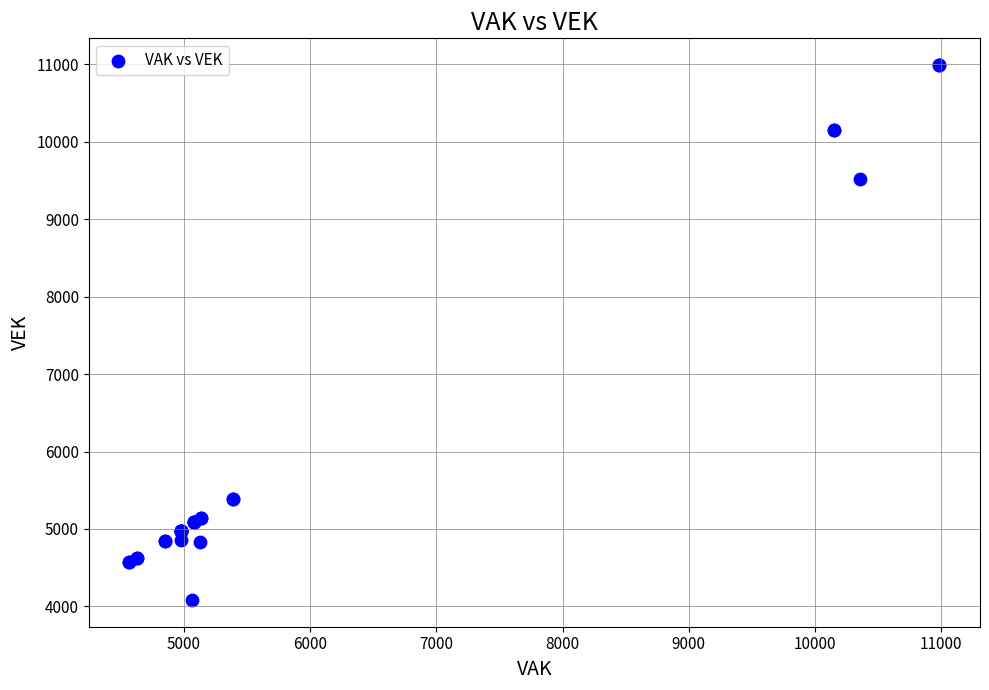

What Y value in the scatter plot is closest to 7536?

9525